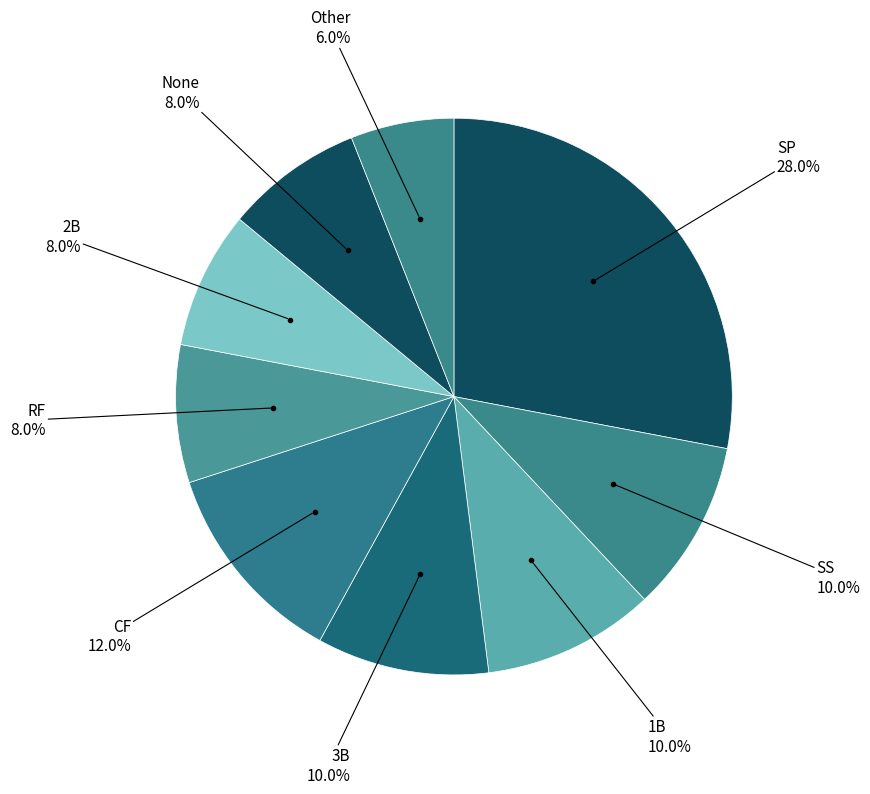

Count the number of slices in the pie.

9